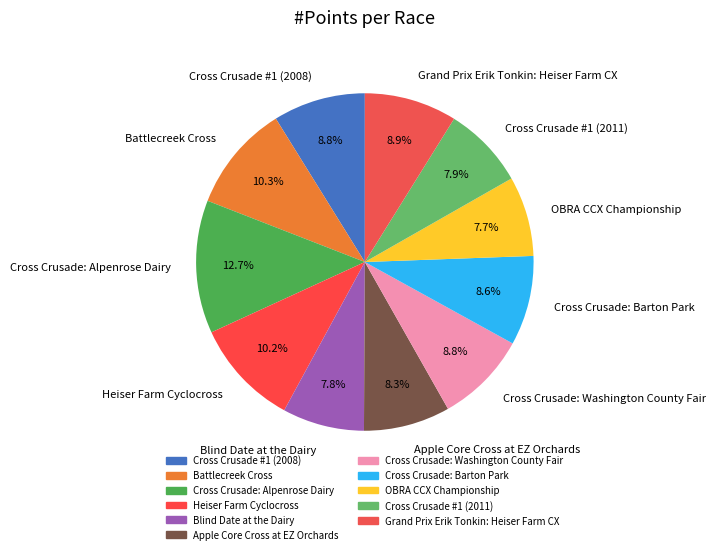

What is the total percentage of Cross Crusade: Washington County Fair and Grand Prix Erik Tonkin: Heiser Farm CX?

17.7%